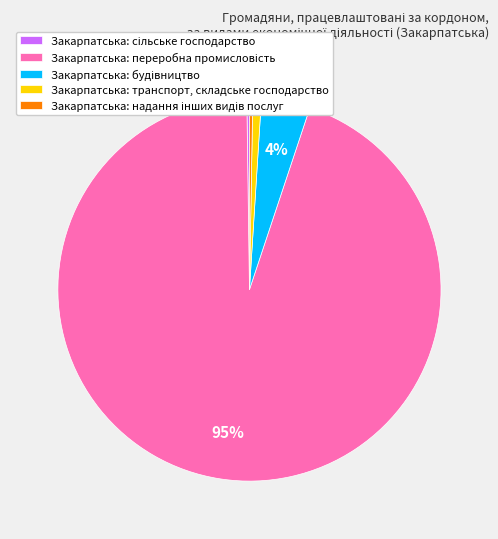

Does any single category account for the majority?

Yes